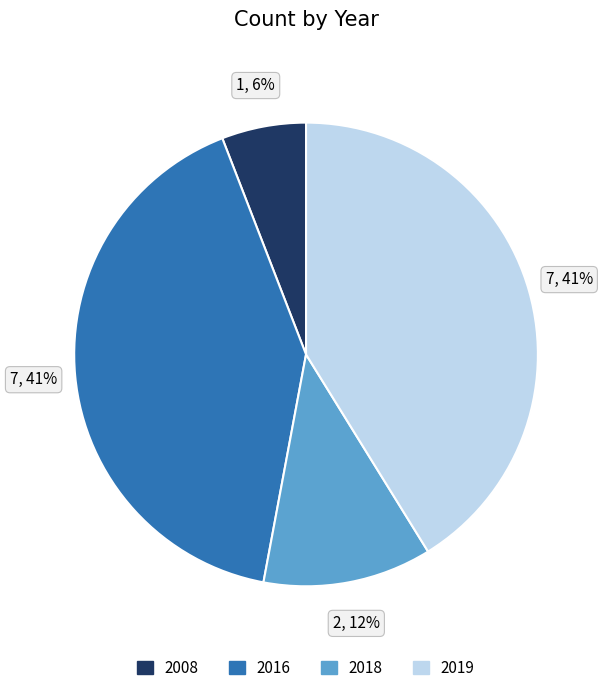

What percentage is the 2018 slice, to the nearest percent?

12%